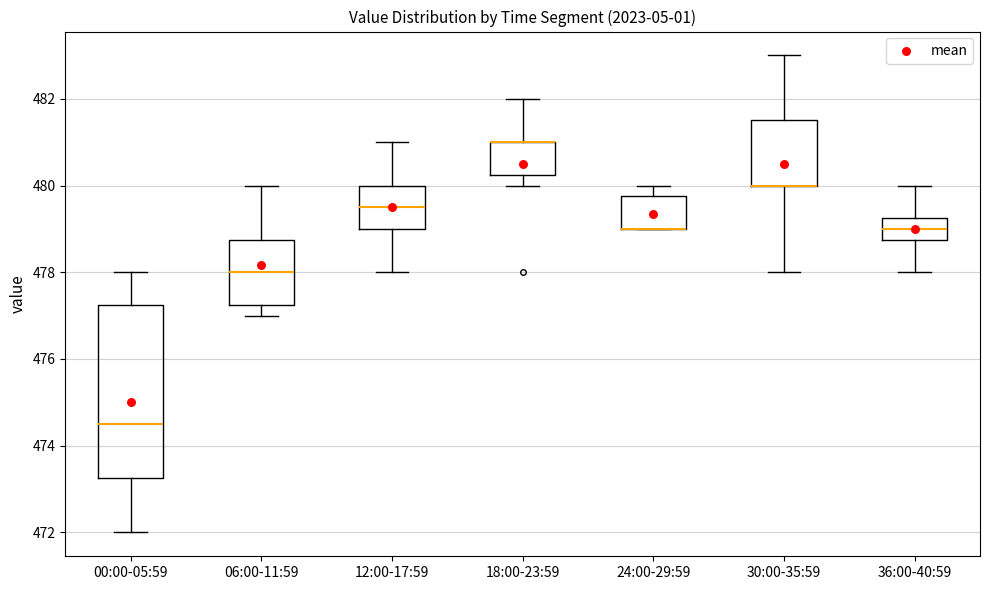

Where does the upper whisker of the box for 00:00-05:59 end on the y-axis? The values are not printed on the chart, so give them approximately, as read against the axis.

478.0